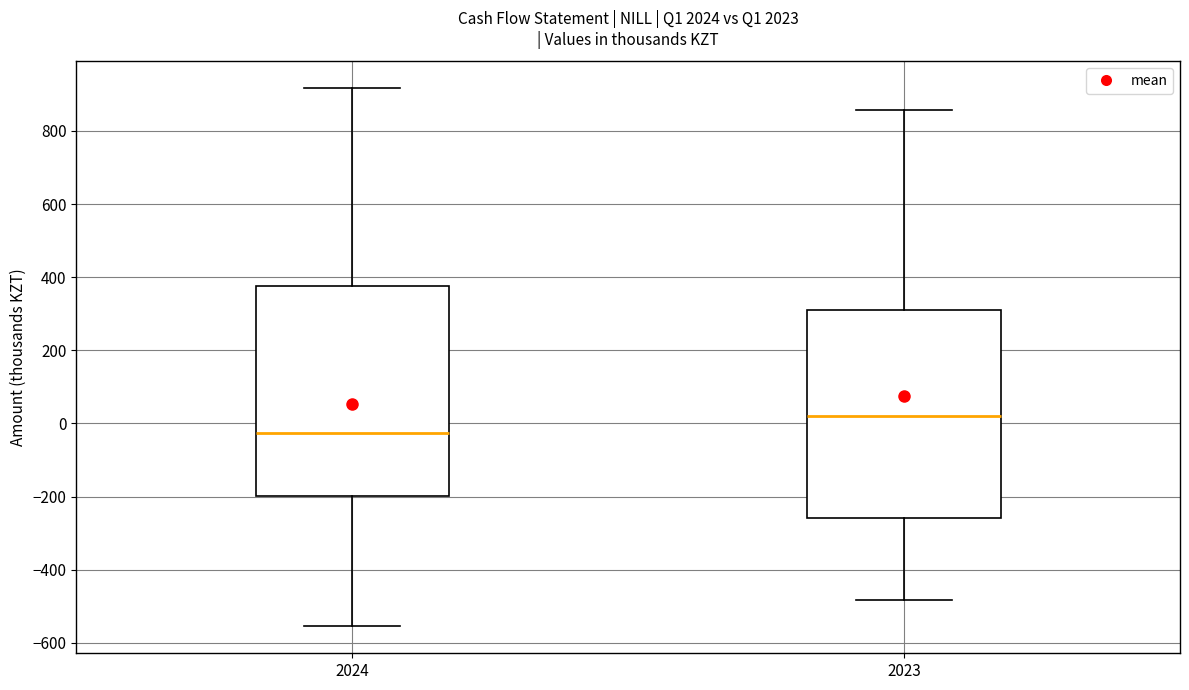

Which box has the highest median line?

2023